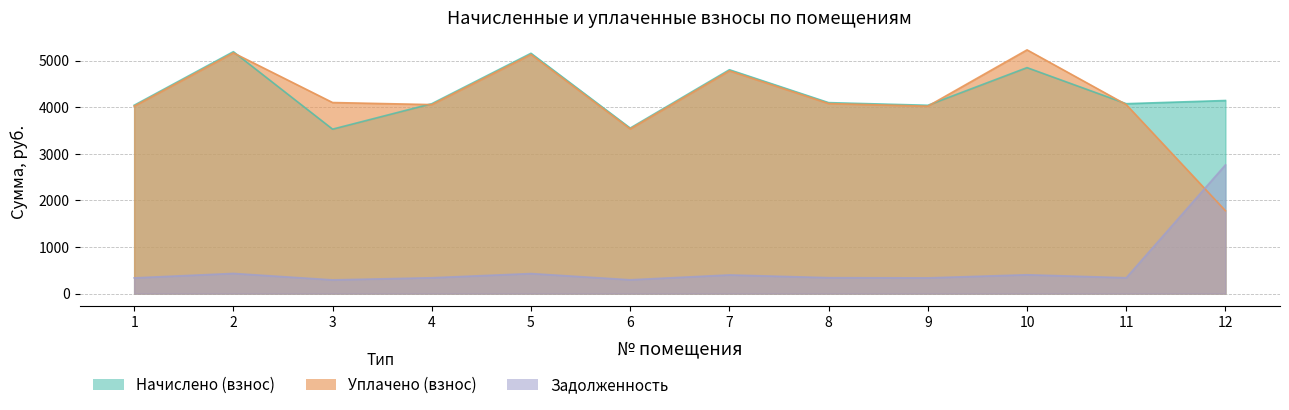

How many values in the Уплачено (взнос) series are below 4079?

6